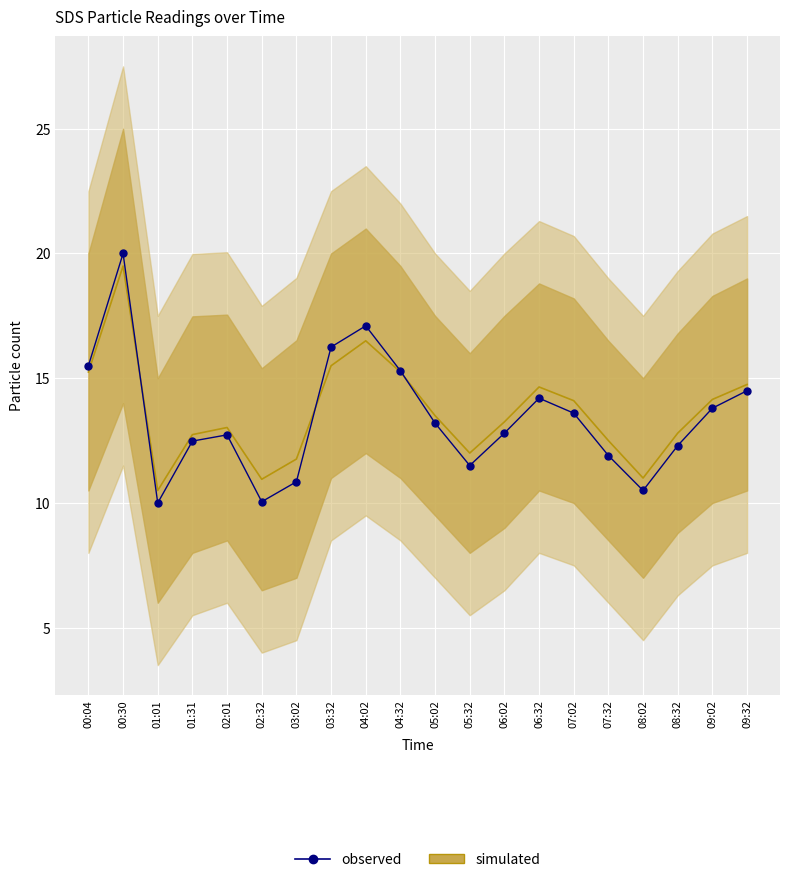

Between 05:02 and 07:02, which series saw the biggest shift?

simulated